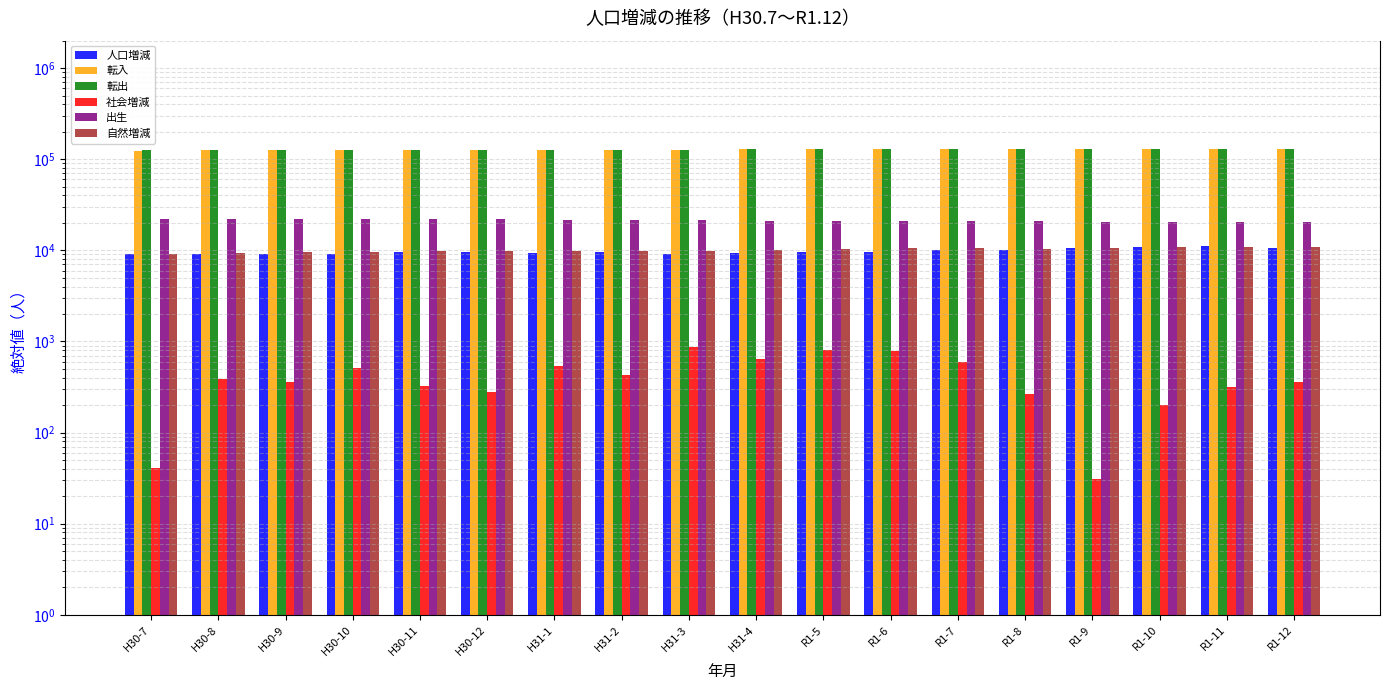

Is the value of 出生 at H30-10 greater than the value of 自然増減 at H31-3?

Yes